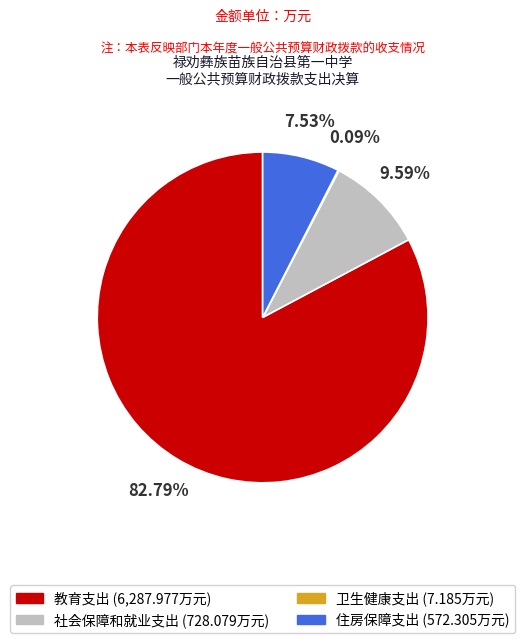

Approximately how many times larger is the value at 社会保障和就业支出 compared to 教育支出?

0.1